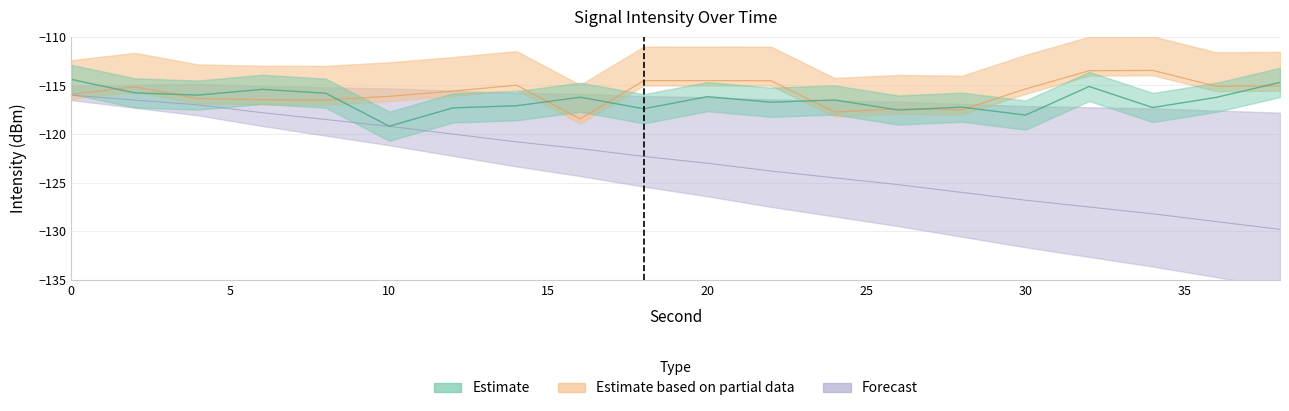

True or false: Forecast and Estimate based on partial data intersect in this chart.

False